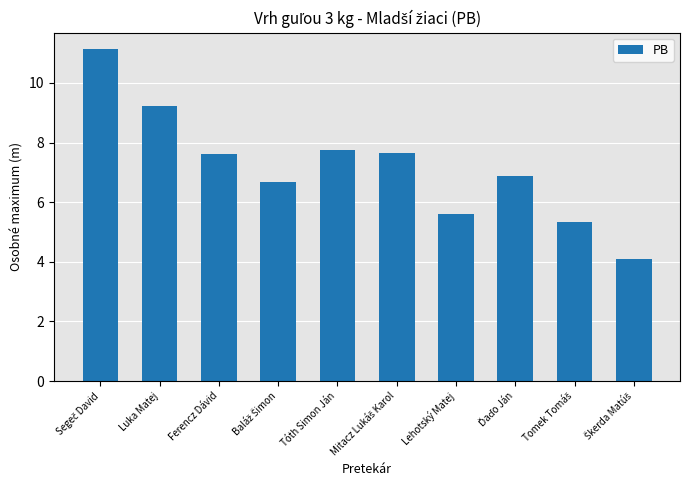

What is the difference between the maximum and minimum values?

7.0